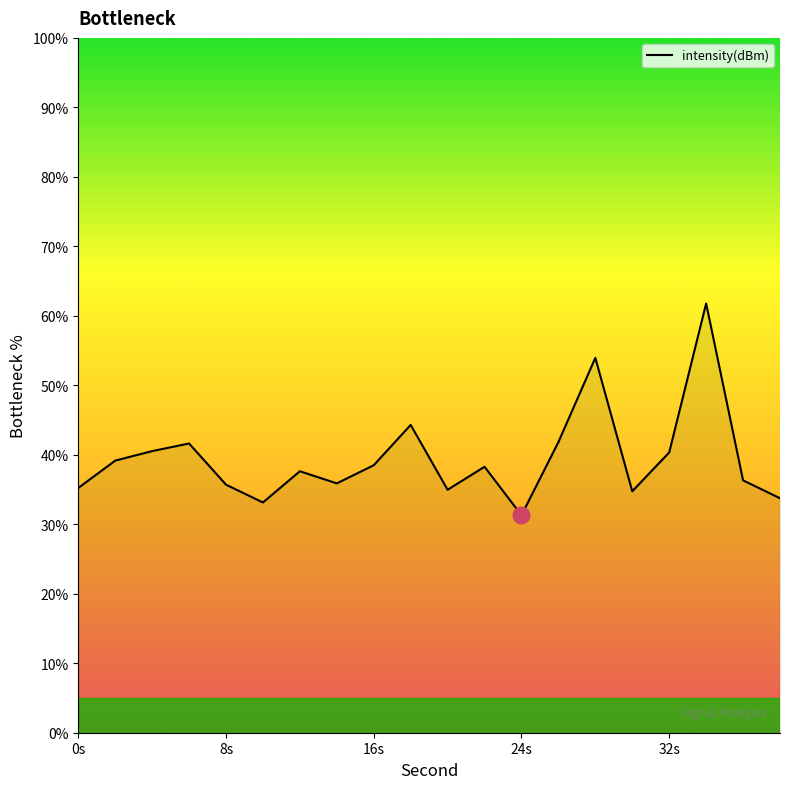

What is the greatest value displayed?

61.8